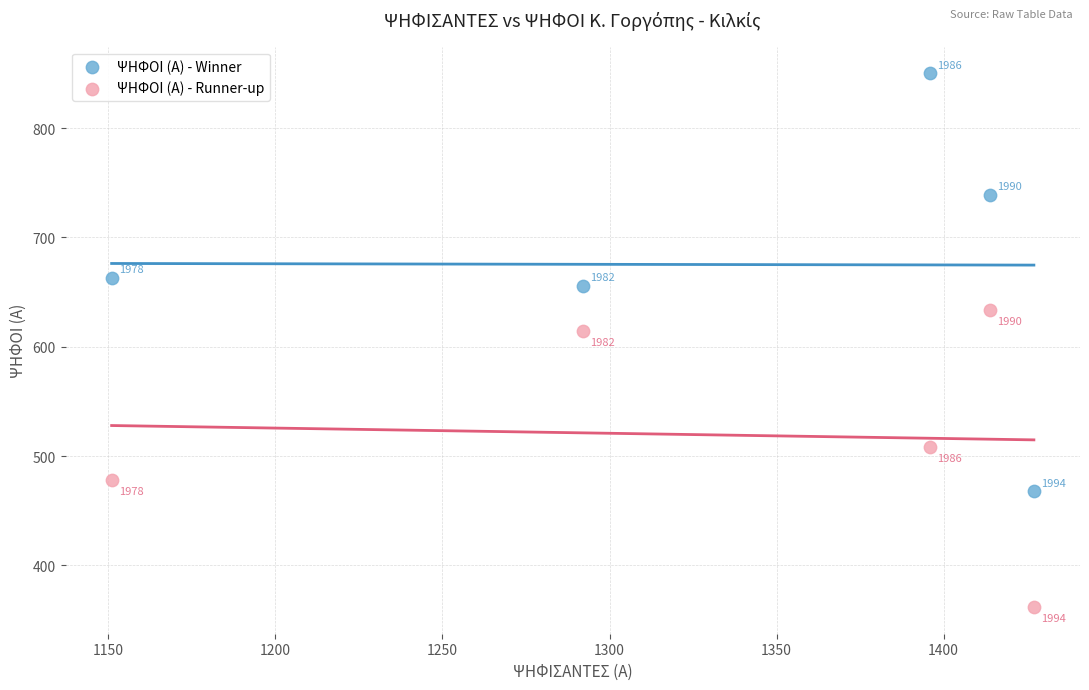

Across all data points, what is the range of X values (max minus min)?

276